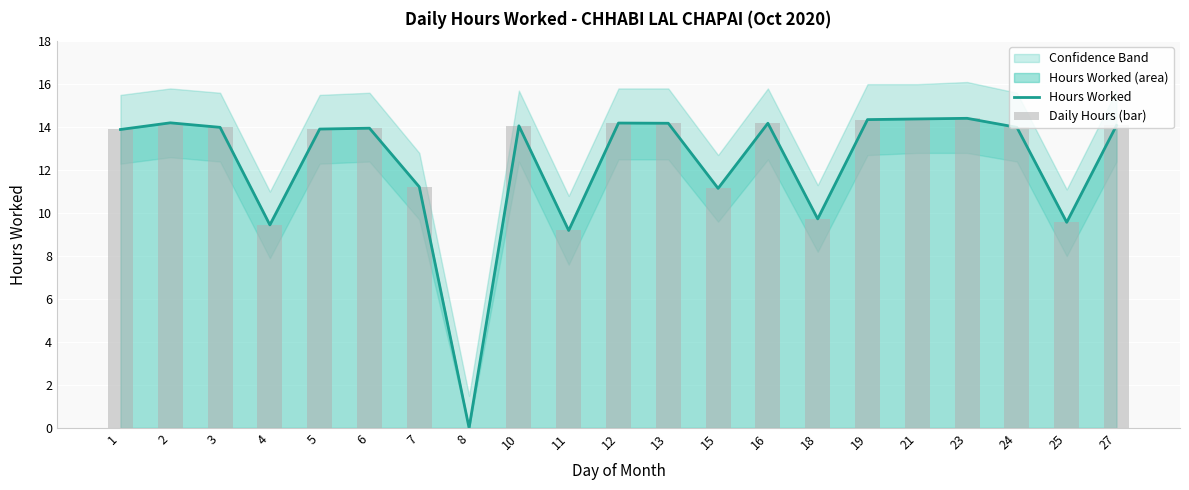

Which series has the largest total across all categories?

Hours Worked